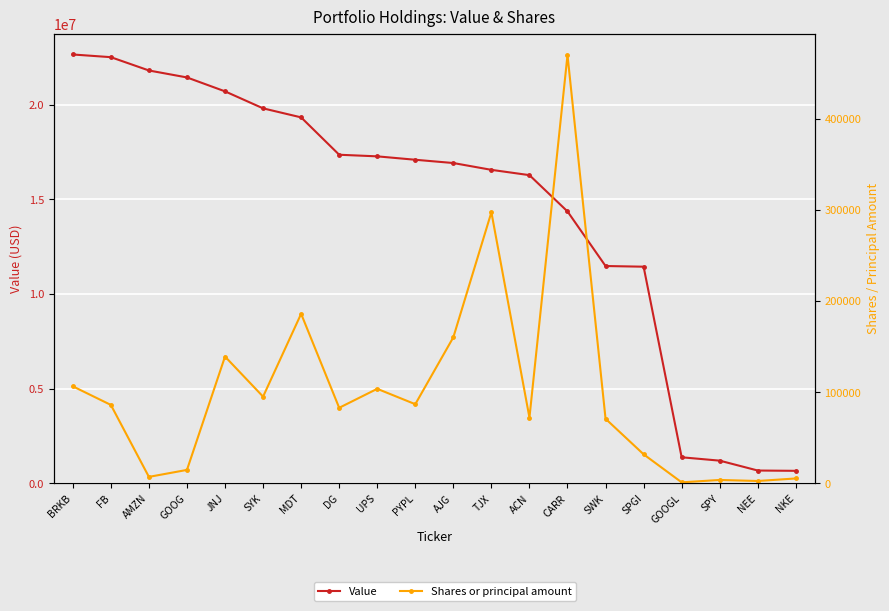

How many values in the Shares or principal amount series are below 85940?

10